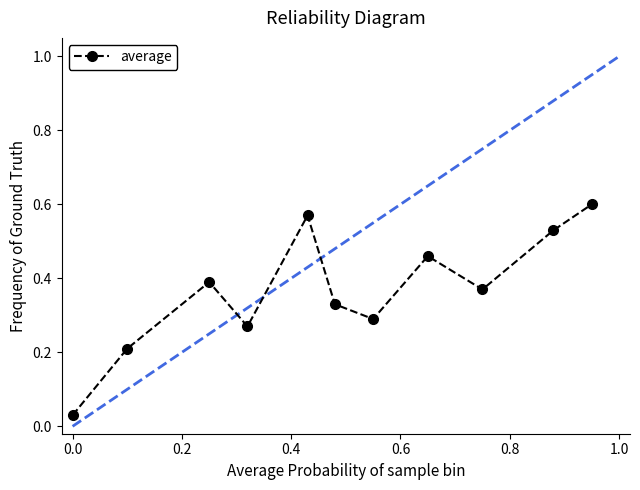

How many interior local peaks (higher than both neighbors) does the data have?

3